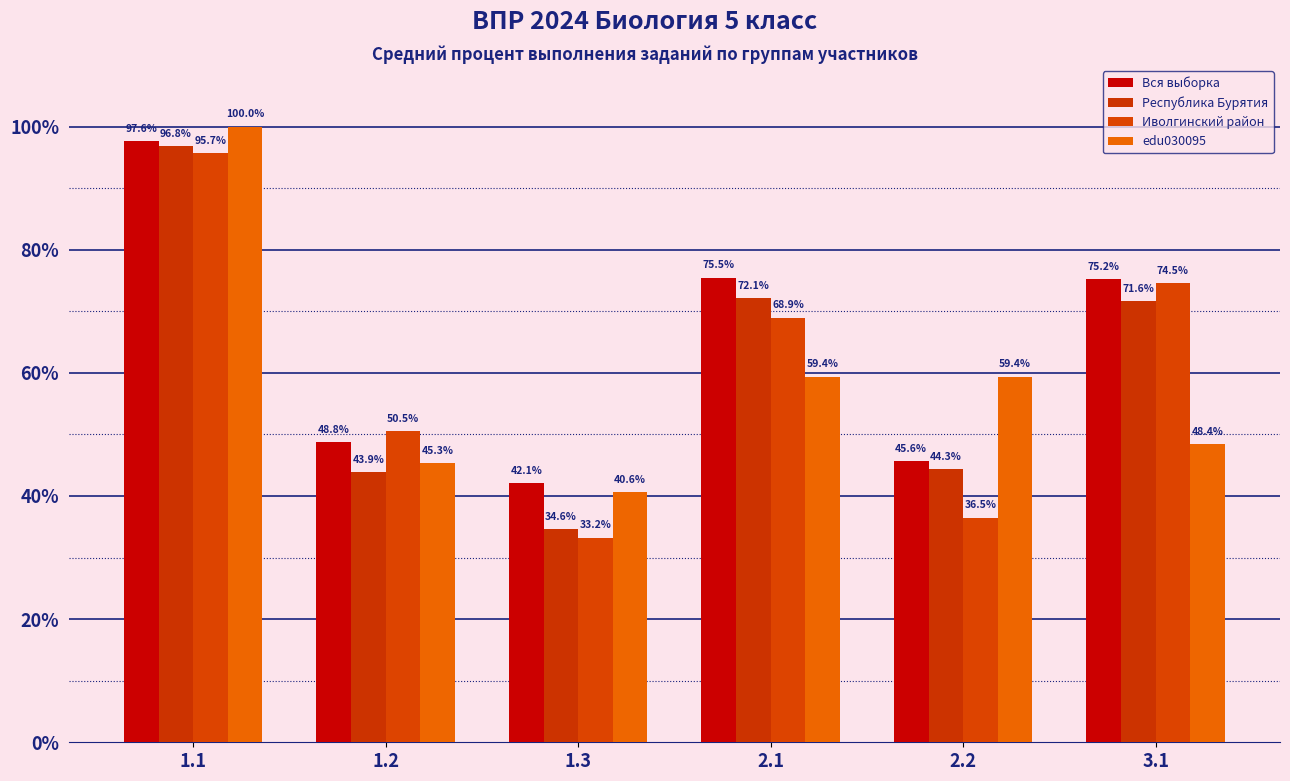

Which series has the widest spread of values?

Иволгинский район